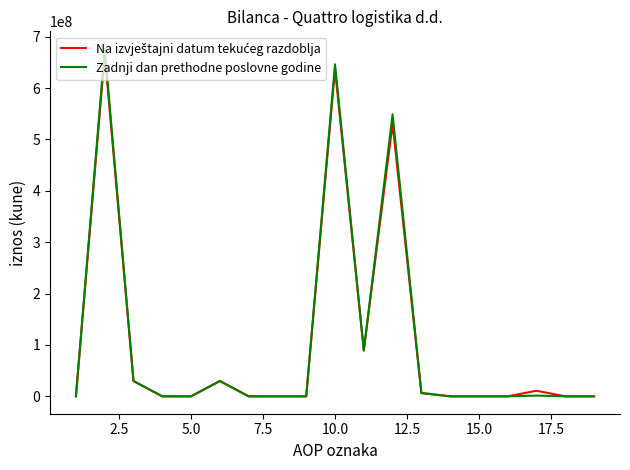

What is the maximum value shown in the chart?

676576836